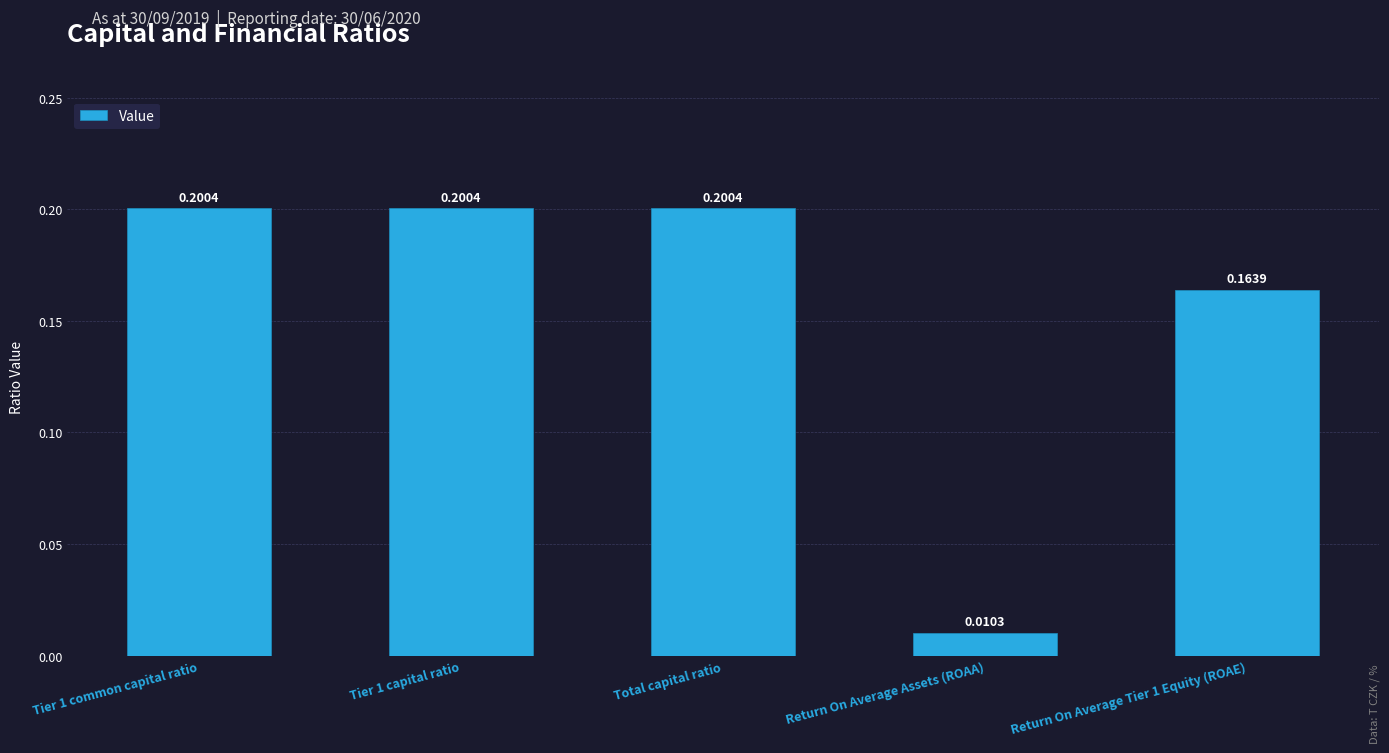

At which label is the value closest to 0?

Return On Average Assets (ROAA)